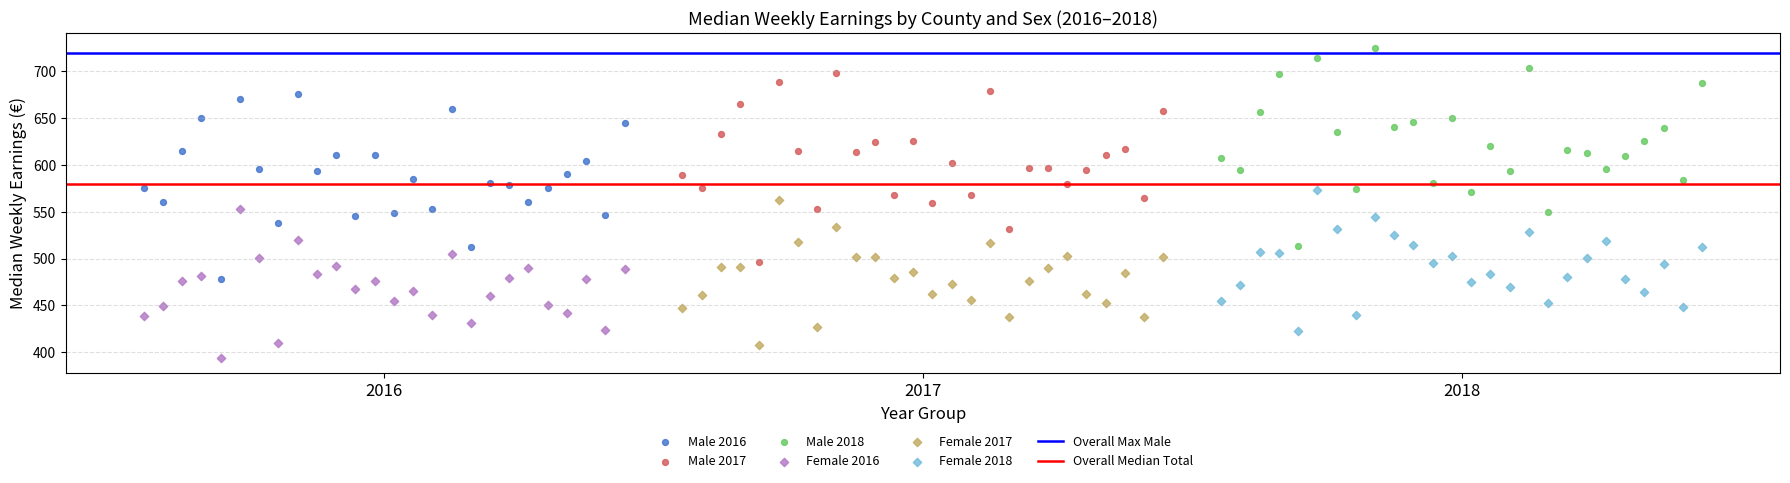

Which series contains the lowest Y value?

Female 2016